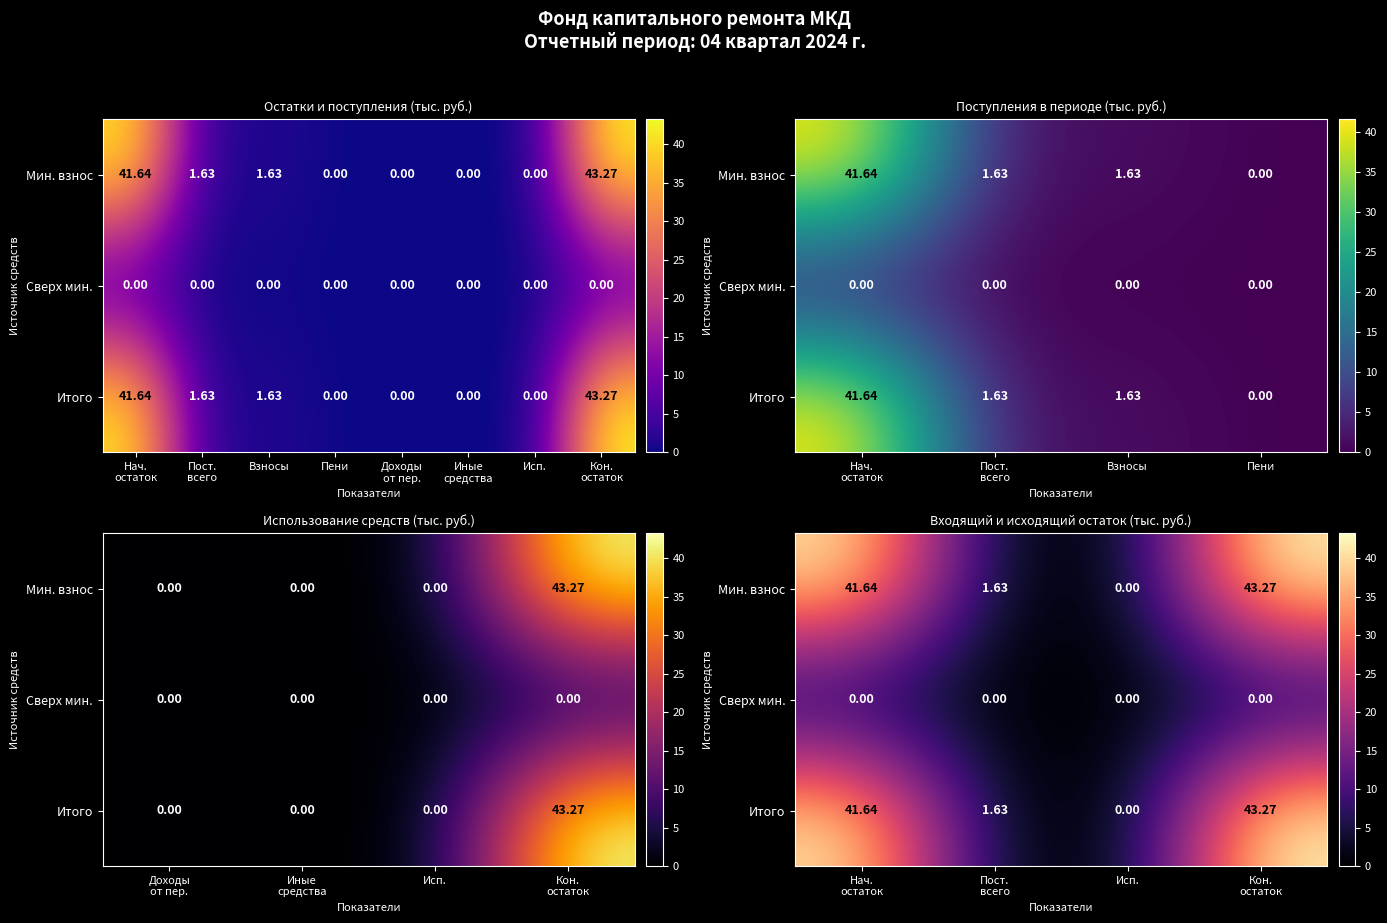

At how many categories does at least one series exceed 38?

2